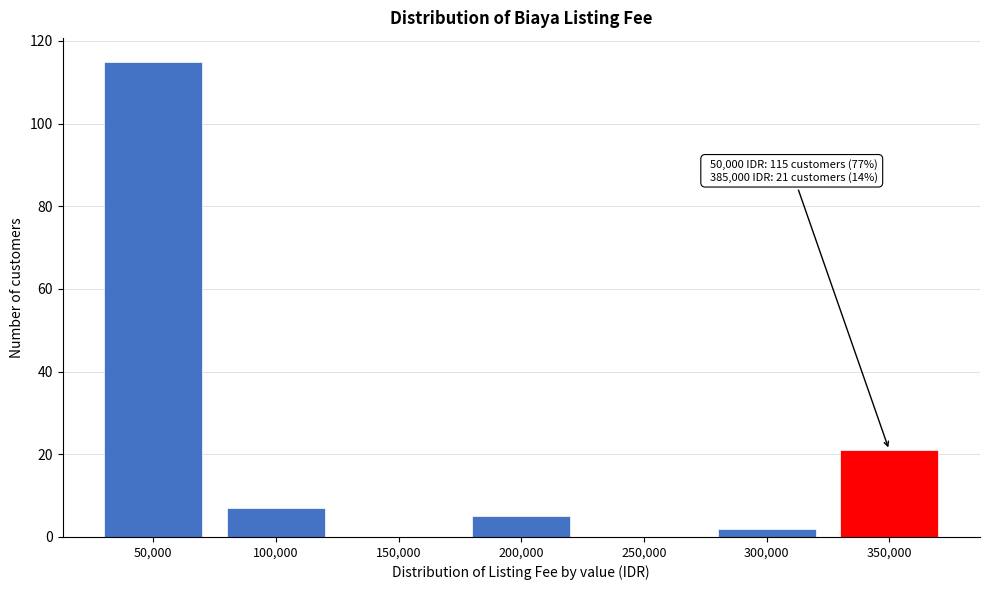

Reading left to right, what are all the values shown in this chart?

50,000=115	100,000=7	150,000=0	200,000=5	250,000=0	300,000=2	350,000=21